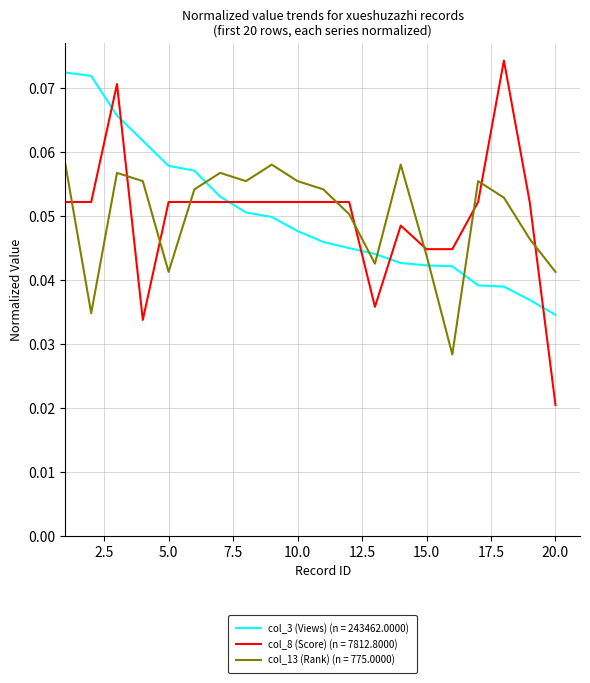

How many intersections are there between col_8 (Score) (n = 7812.8000) and col_13 (Rank) (n = 775.0000)?

10